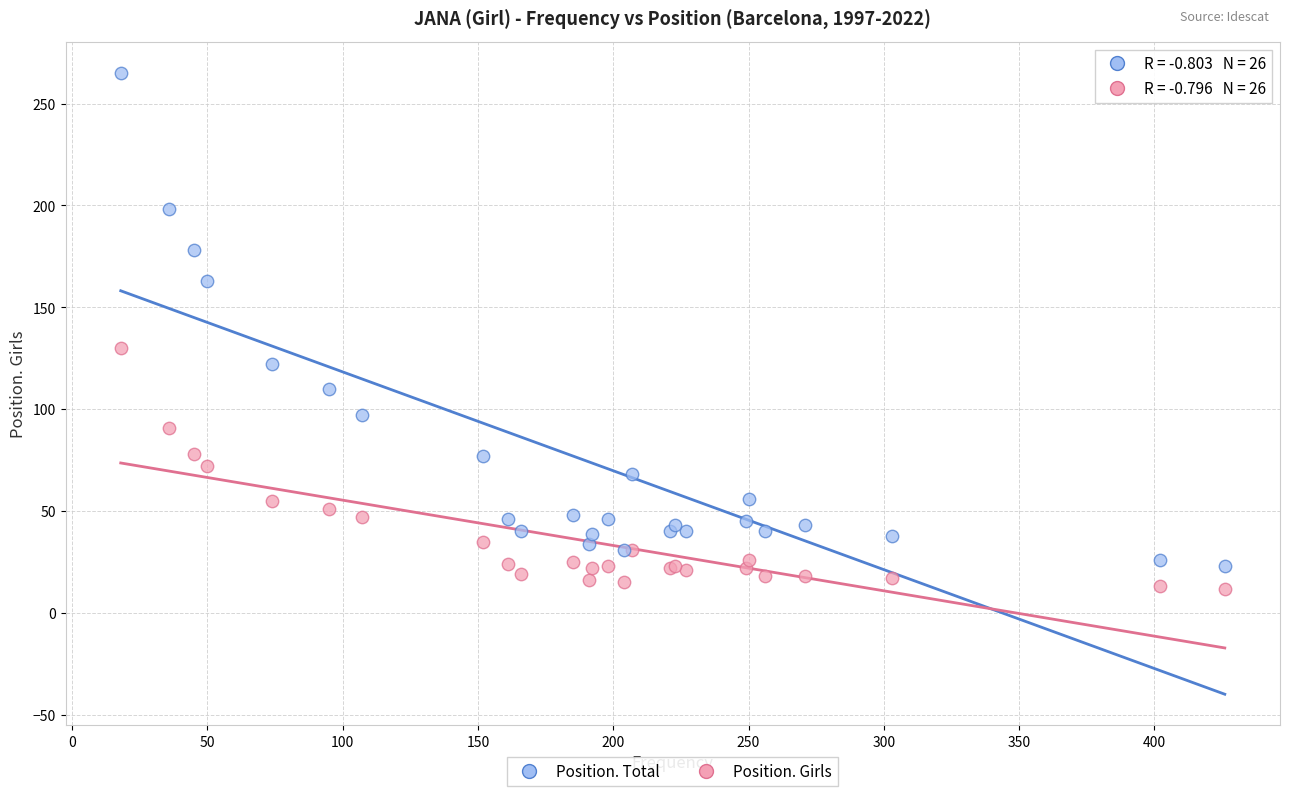

What are all the series names shown in the legend?

Position. Total, Position. Girls